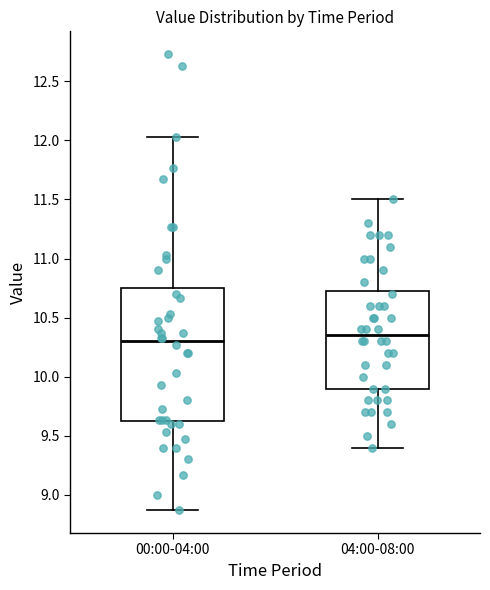

Comparing the boxes themselves (not the whiskers), which one is the tallest?

00:00-04:00